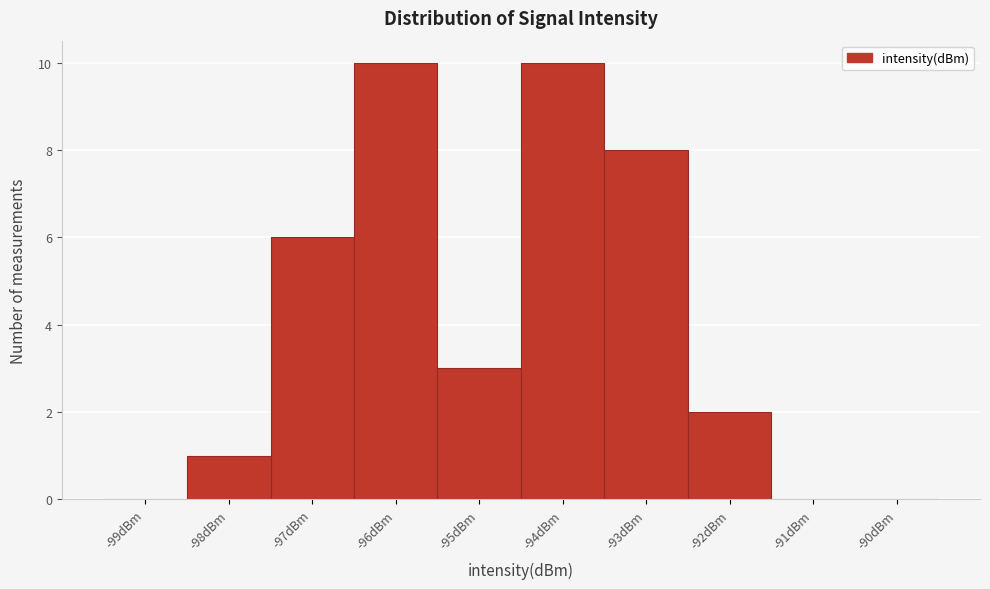

Reading left to right, list all the values displayed in this chart.

-99dBm=0	-98dBm=1	-97dBm=6	-96dBm=10	-95dBm=3	-94dBm=10	-93dBm=8	-92dBm=2	-91dBm=0	-90dBm=0